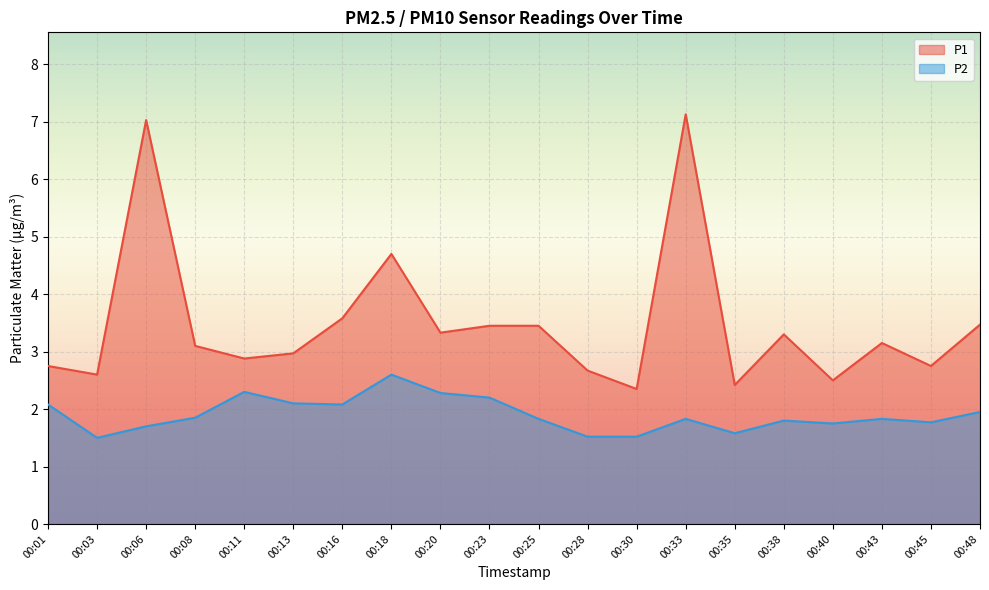

The value of P1 at 00:08 is 3.1. True or false?

True